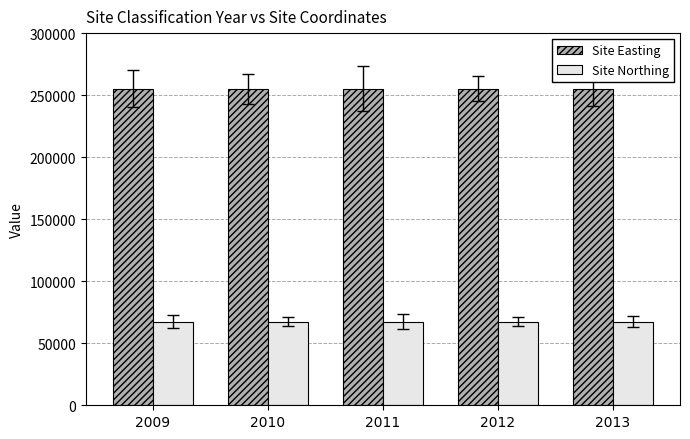

How many groups of bars are there?

5